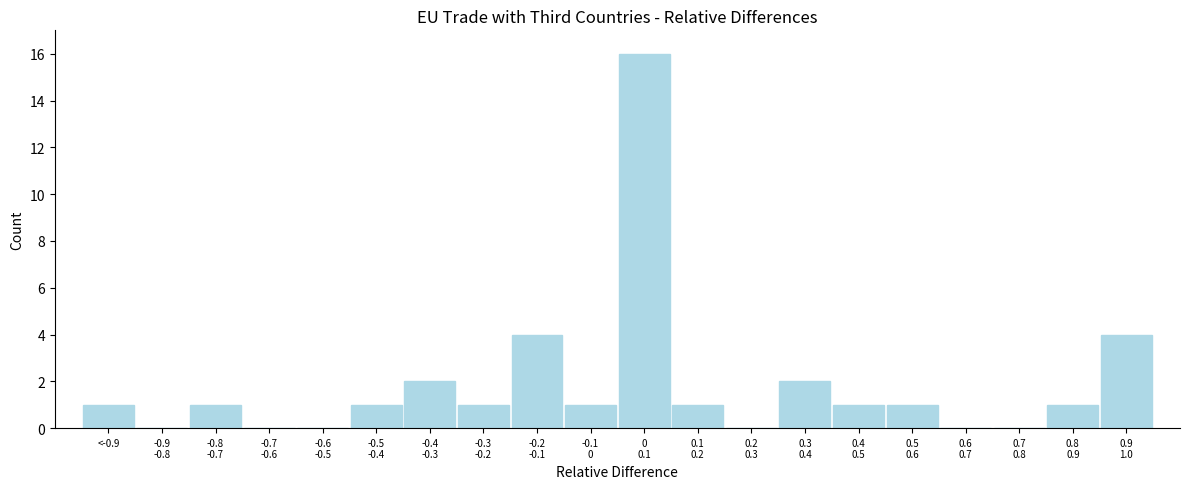

What is the maximum value shown in the chart?

16